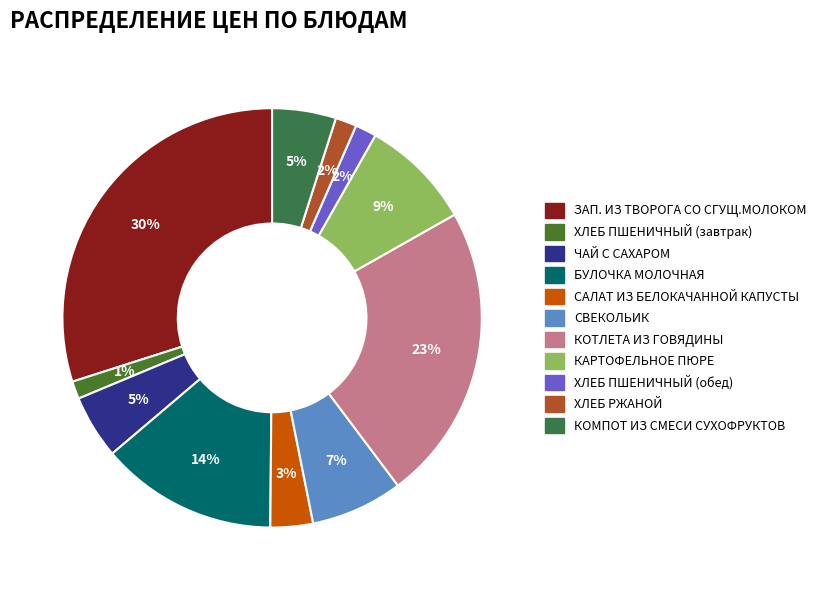

The ХЛЕБ ПШЕНИЧНЫЙ (обед) slice represents 2% of the pie. True or false?

True